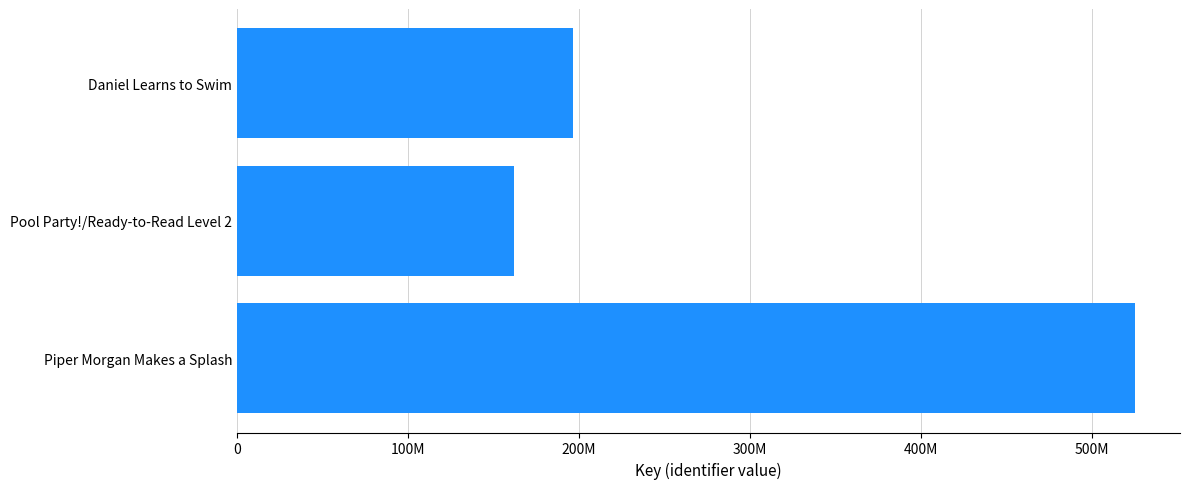

What is the maximum value shown in the chart?

525203295